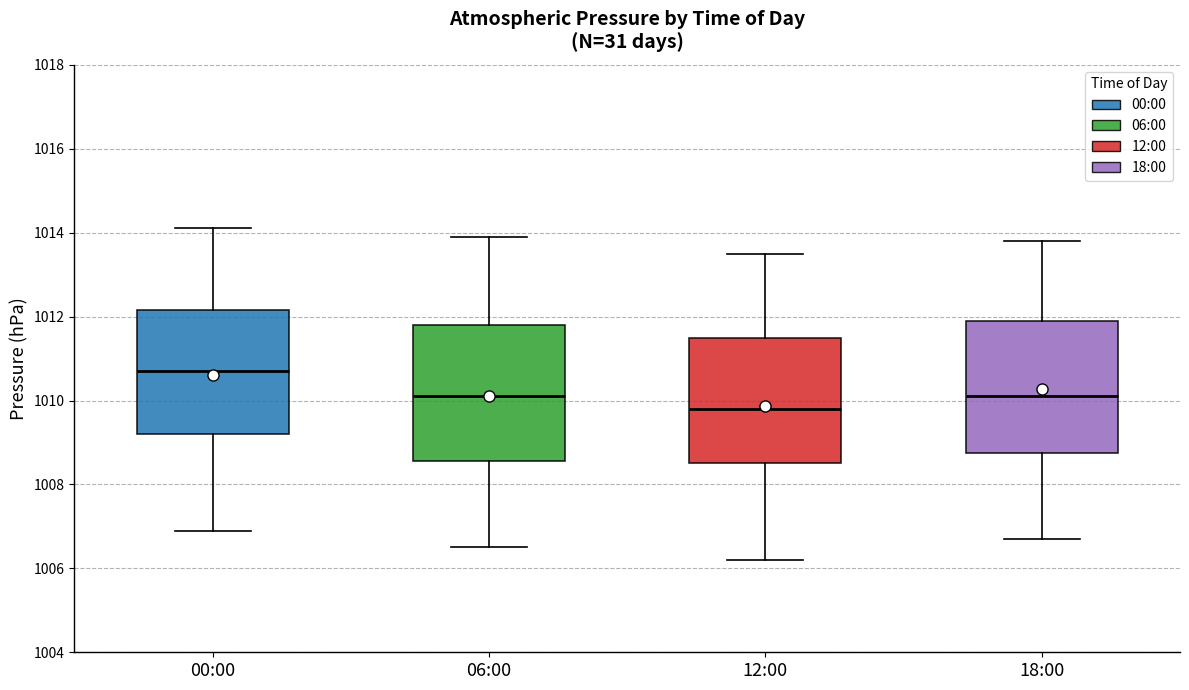

Reading left to right, transcribe this box plot: for each box, give where its median line is, the range the box spans, and where its two whiskers end, as read against the y-axis. The values are not printed on the chart, so give them approximately, as read against the axis.

00:00: median 1010.8, box 1009.2 to 1012.2, whiskers 1007.0 to 1014.2
06:00: median 1010.2, box 1008.6 to 1011.8, whiskers 1006.6 to 1014.0
12:00: median 1009.8, box 1008.6 to 1011.6, whiskers 1006.2 to 1013.6
18:00: median 1010.2, box 1008.8 to 1012.0, whiskers 1006.8 to 1013.8